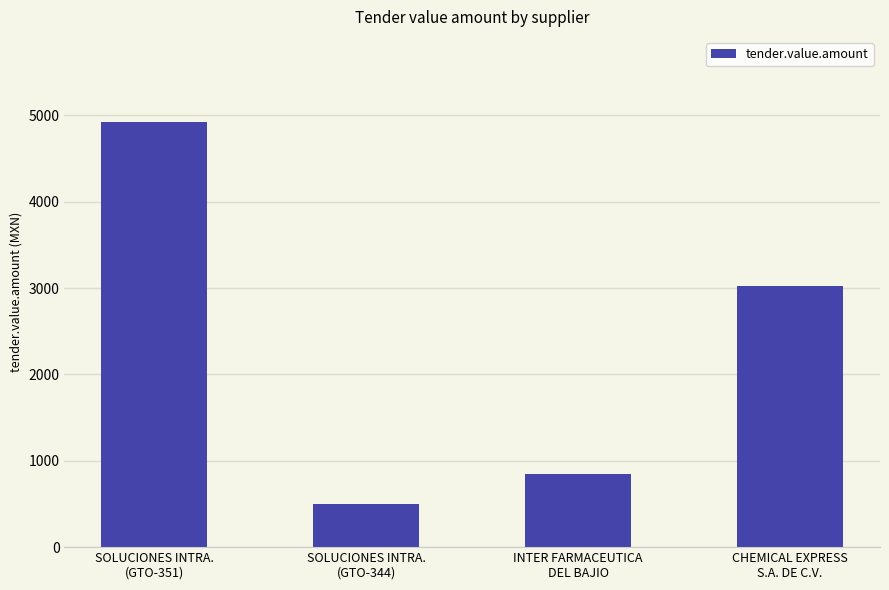

How many bars are there in total?

4